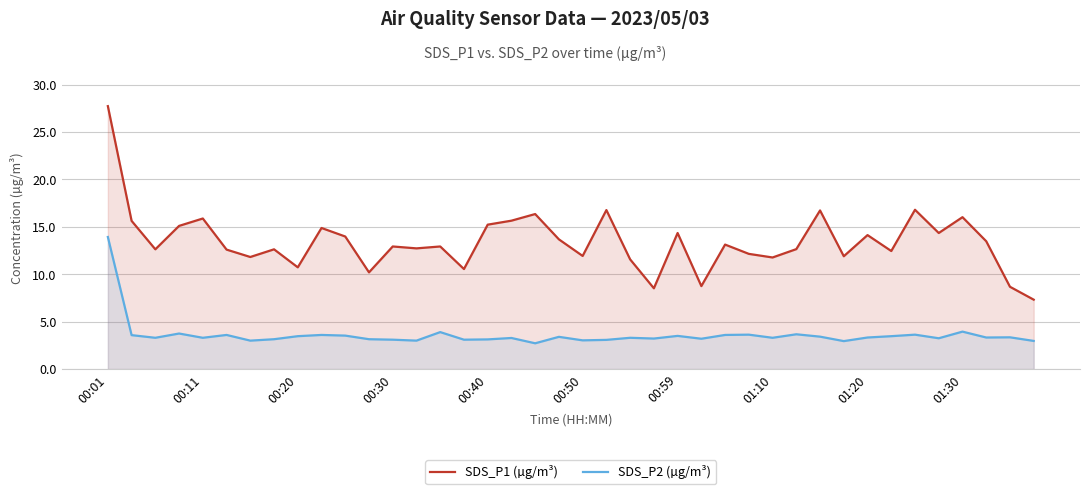

Count the number of categories in the chart.

40